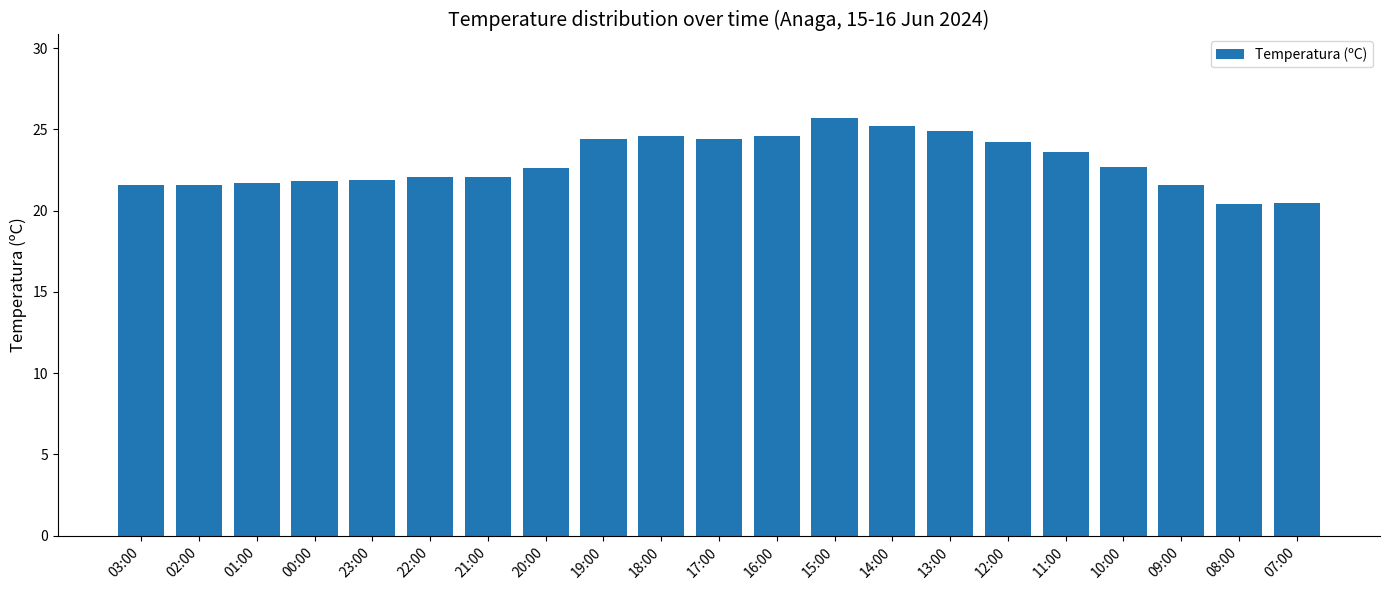

The value at 07:00 is 4.7. True or false?

False